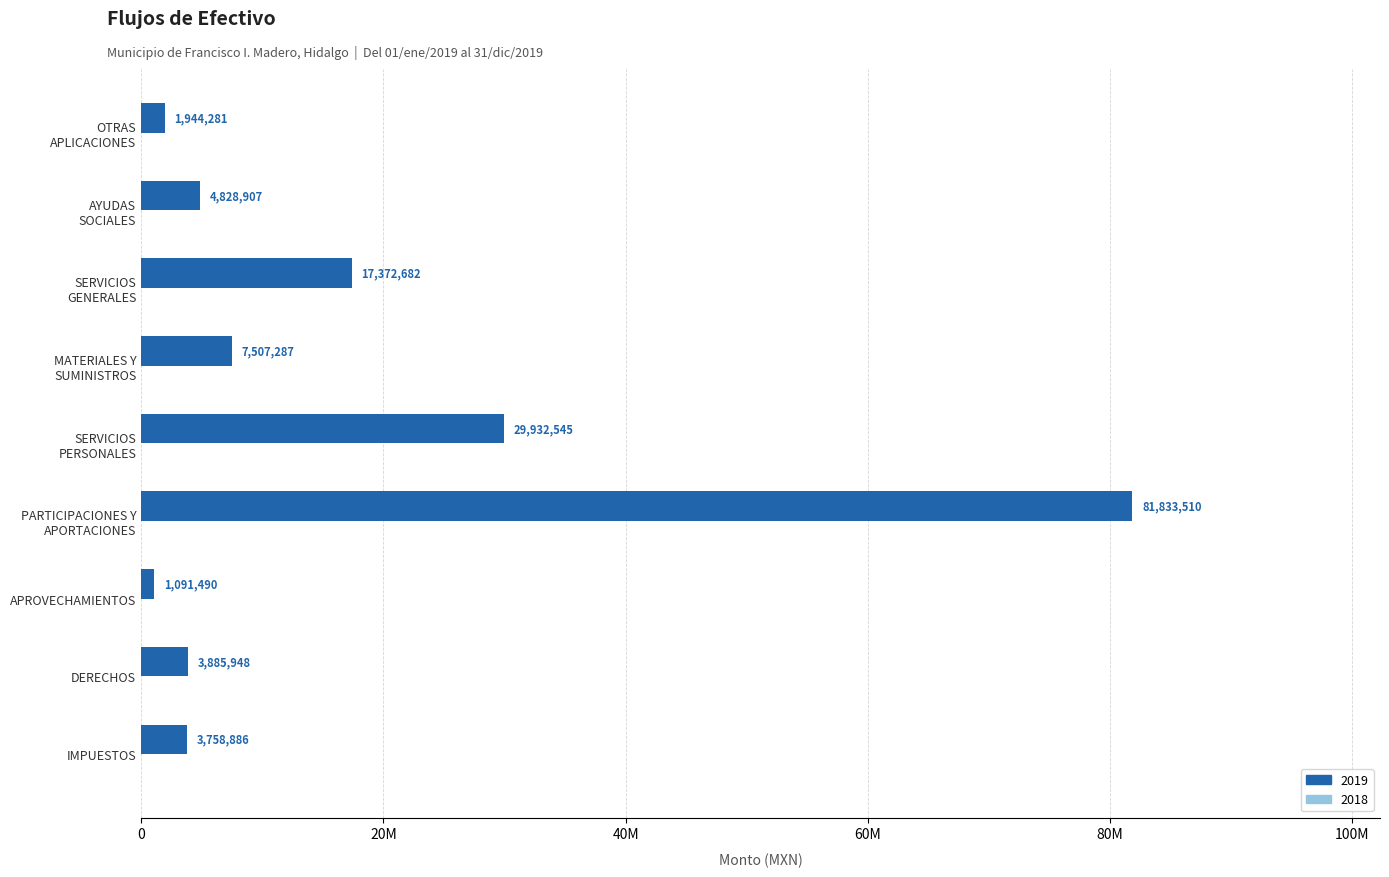

What is the difference between the values at AYUDAS
SOCIALES and APROVECHAMIENTOS?

3737416.3